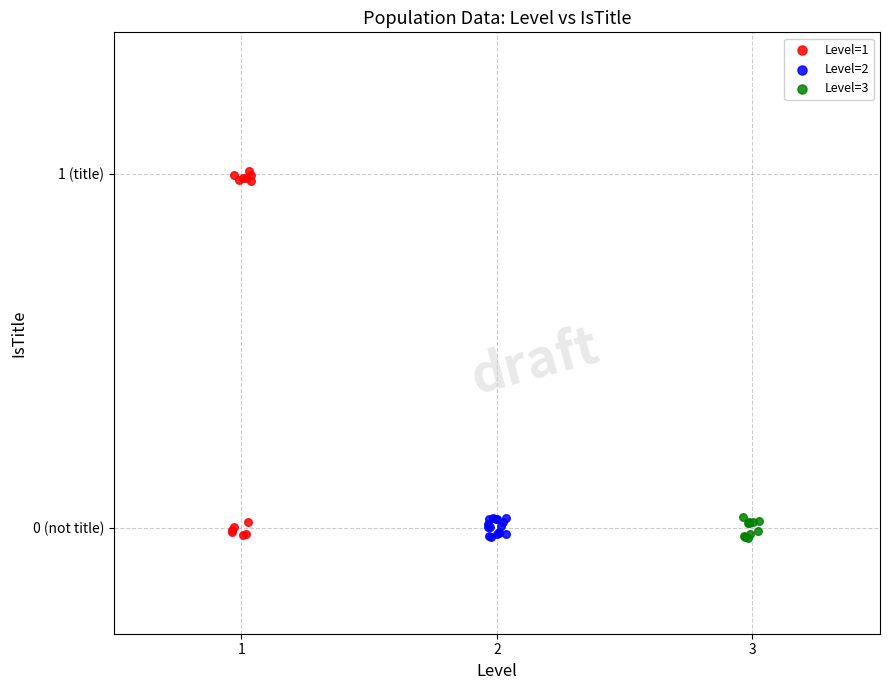

Which series has the largest Y range (max minus min)?

Level=1